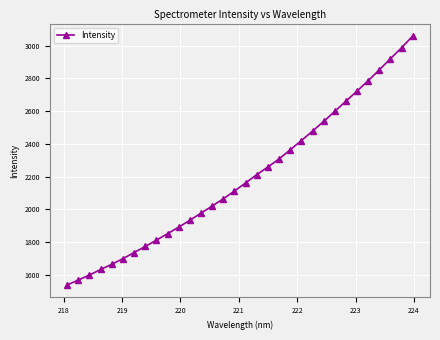

What is the maximum value shown in the chart?

3058.4